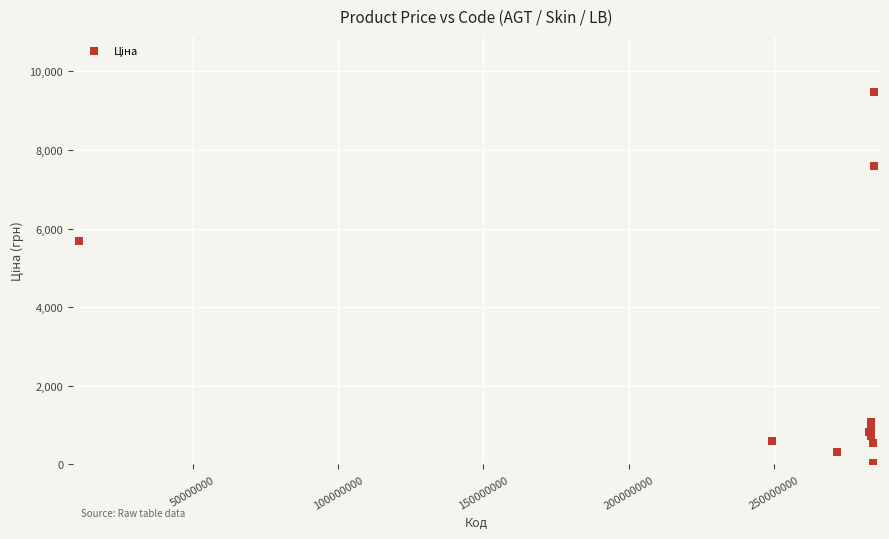

What Y value in the scatter plot is closest to 4756?

5673.8